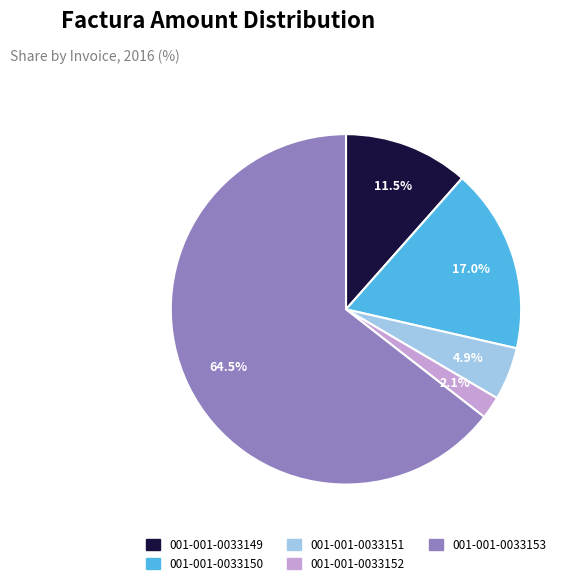

To the nearest percent, what is the difference between the largest and smallest slice percentages?

62%